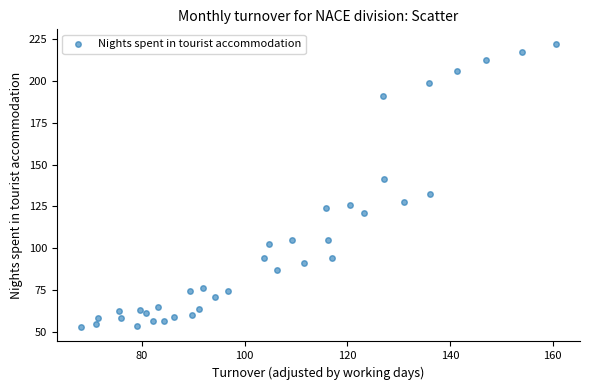

What is the range of X values (max minus min)?

92.6